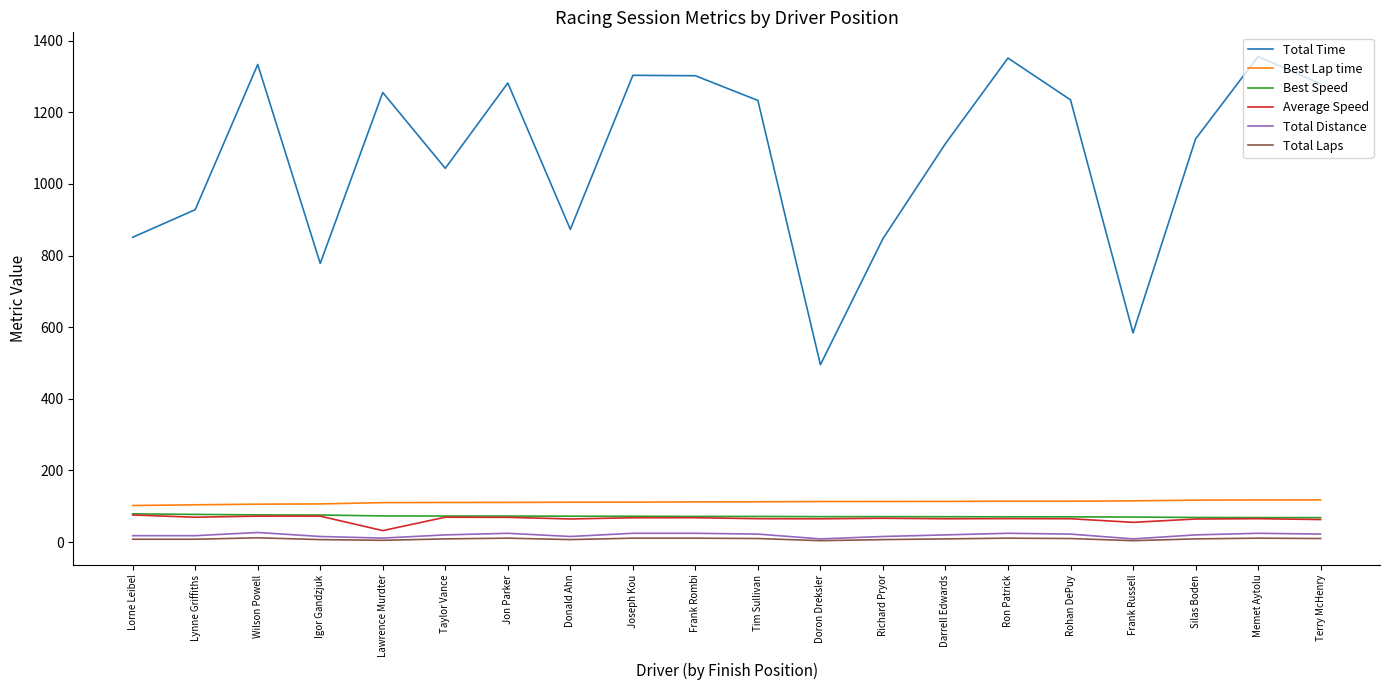

Is this an area chart (filled region under the line)?

No